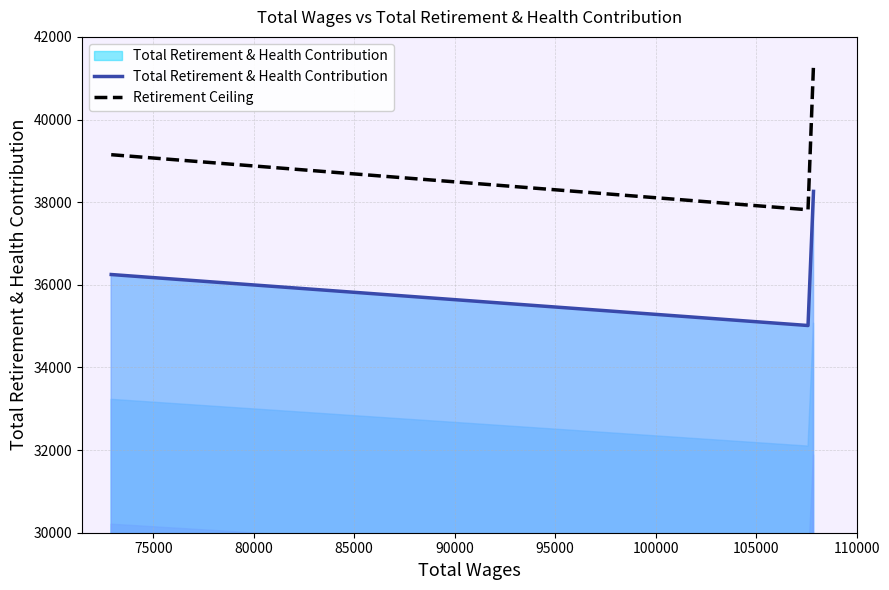

What is the lowest value of the Total Retirement & Health Contribution series?

35015.0